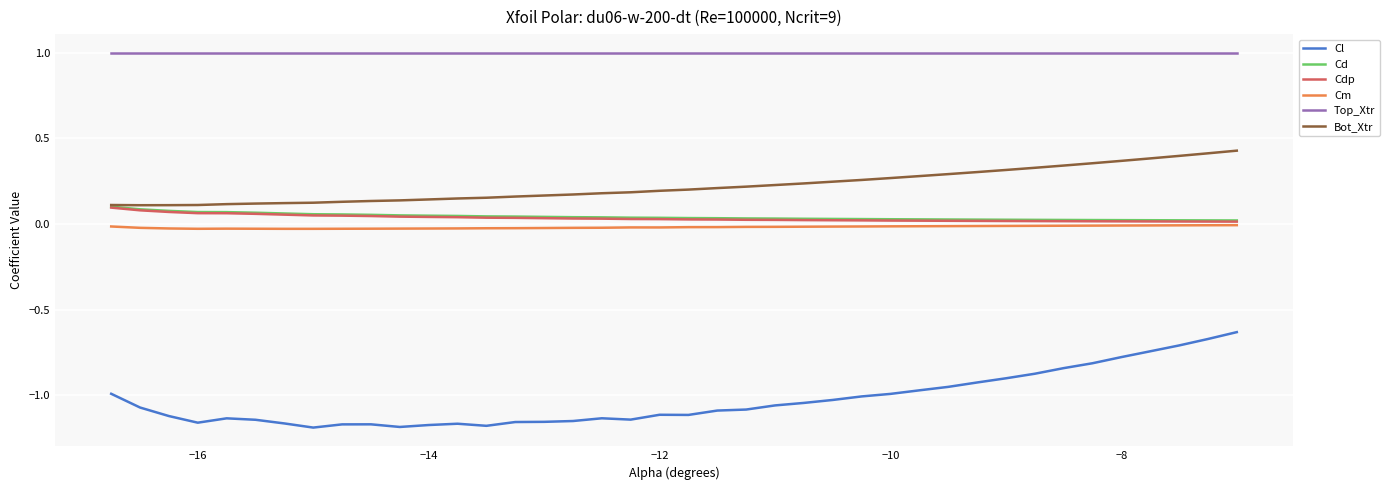

What is the maximum value shown in the chart?

1.0